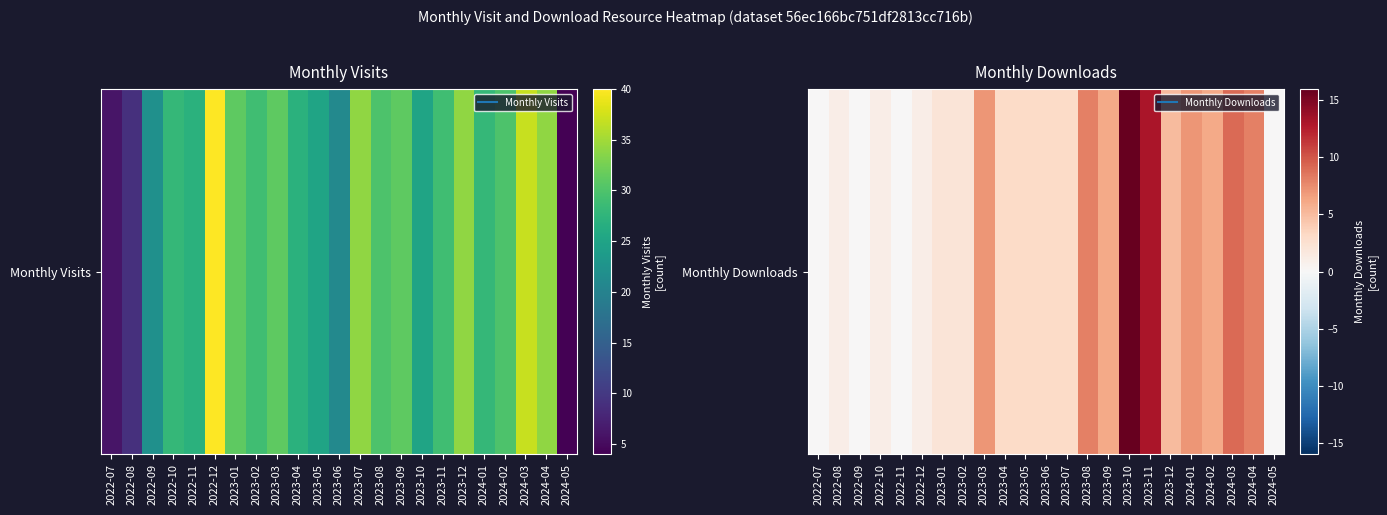

The value at 2022-08 is 0. True or false?

False